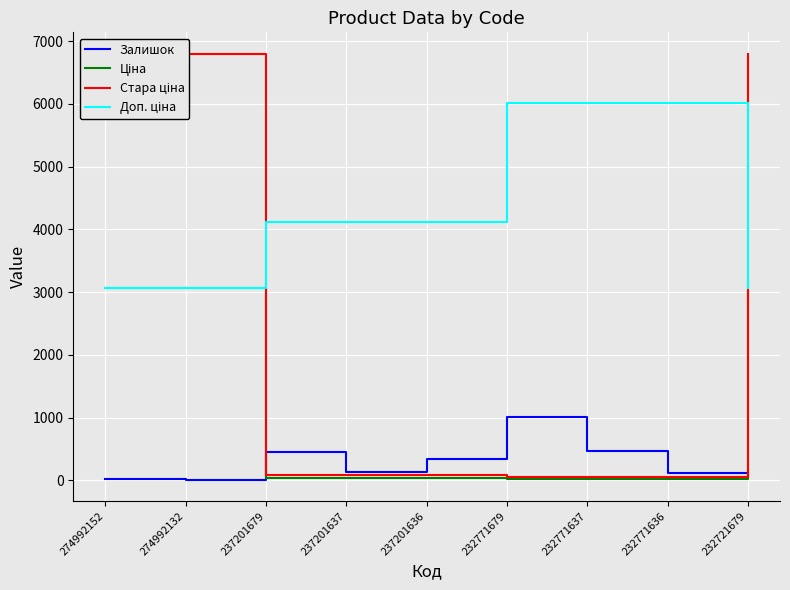

Is it true that Стара ціна equals 59.4 at 232771636?

True